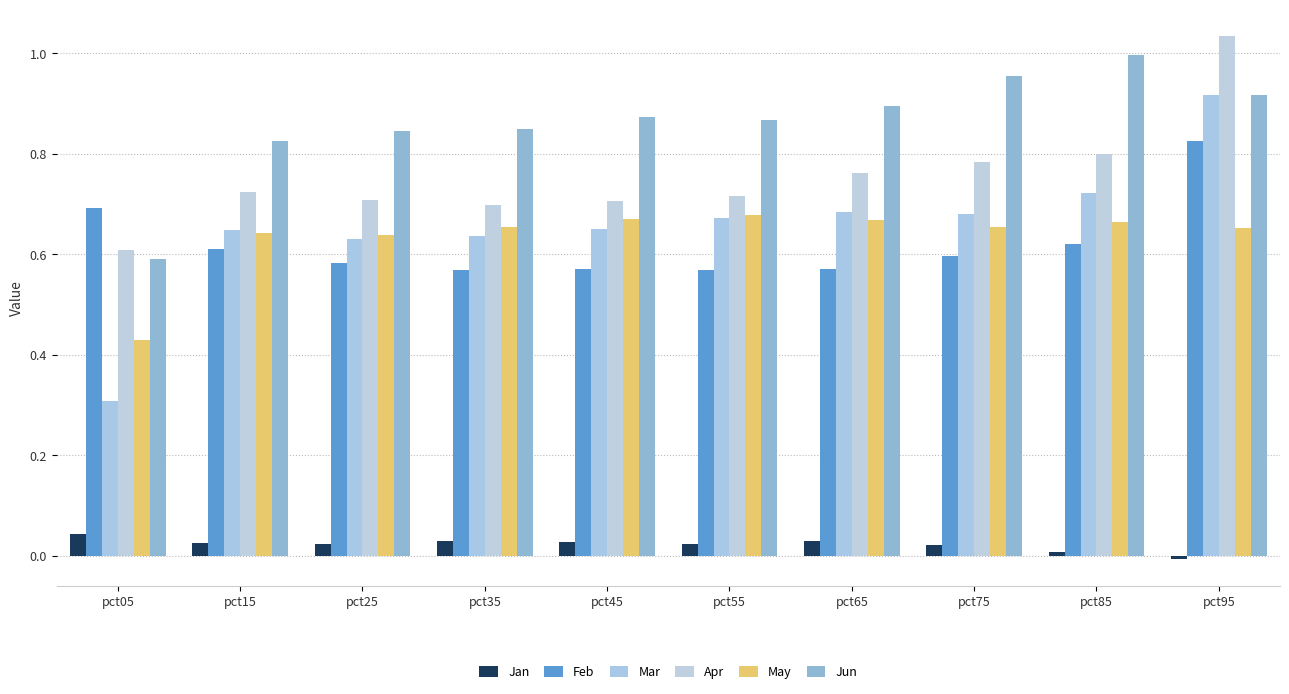

How many values in Jan are below zero?

1